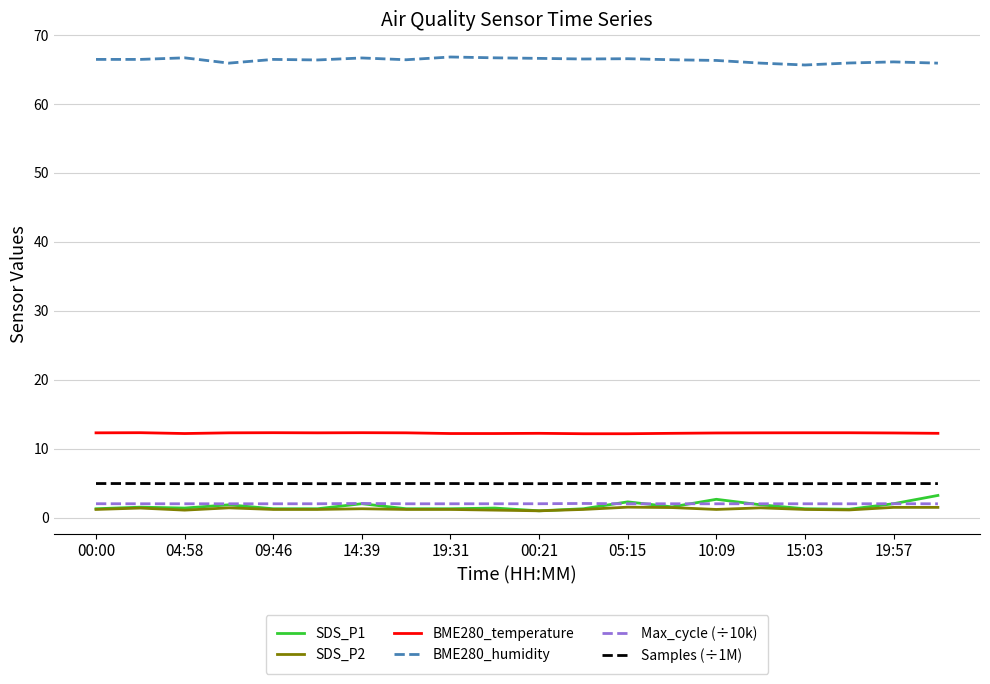

What is the lowest value of the Max_cycle (÷10k) series?

2.0